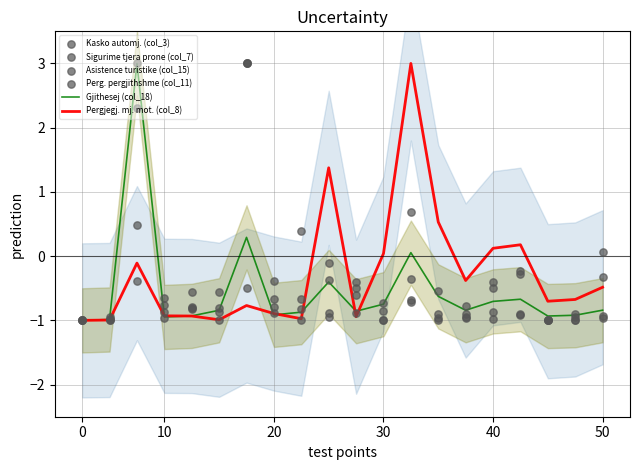

Which series has the largest total across all categories?

Kasko automj. (col_3)